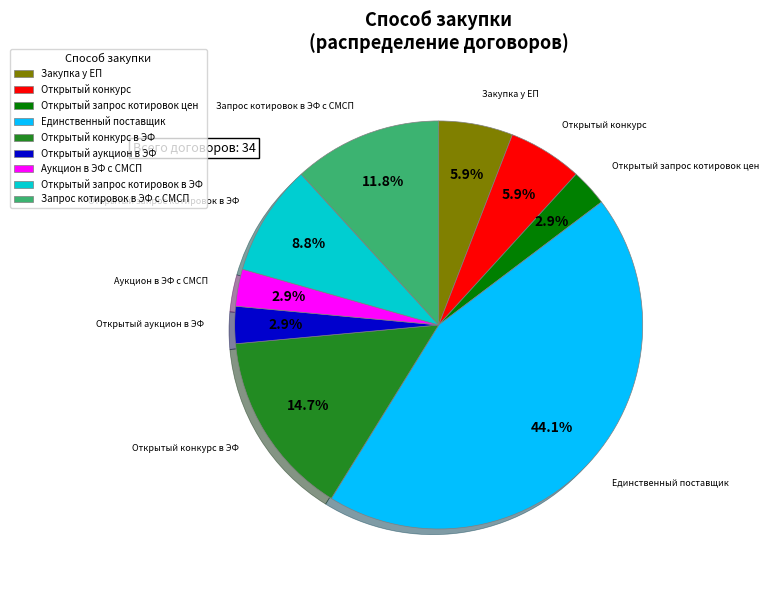

How many segments does this pie chart have?

9